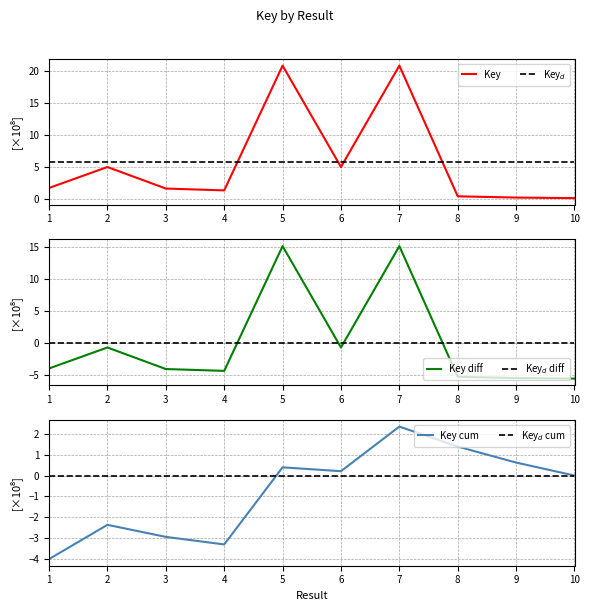

What is the total value across all series at 9?

1.2